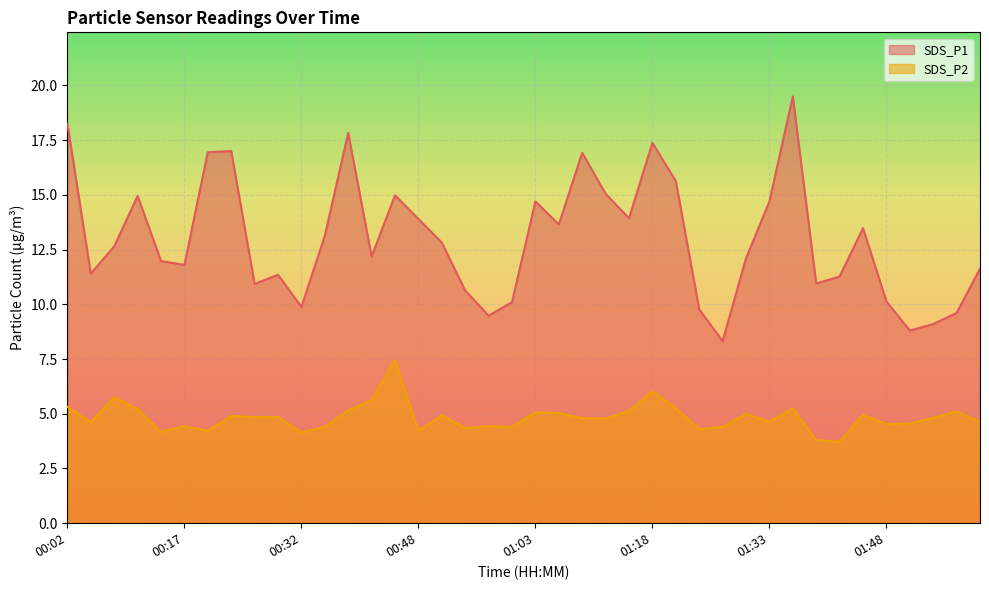

What is the value of the SDS_P2 point at the 19th from the left?

4.4